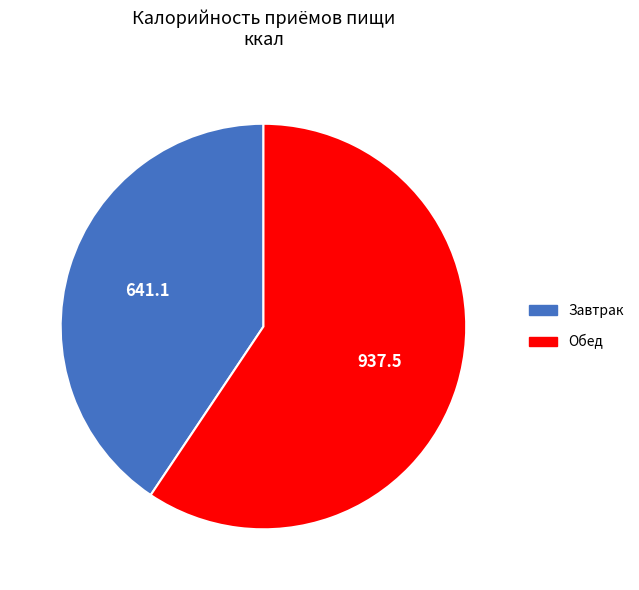

Does Завтрак account for over 50% of the chart?

No